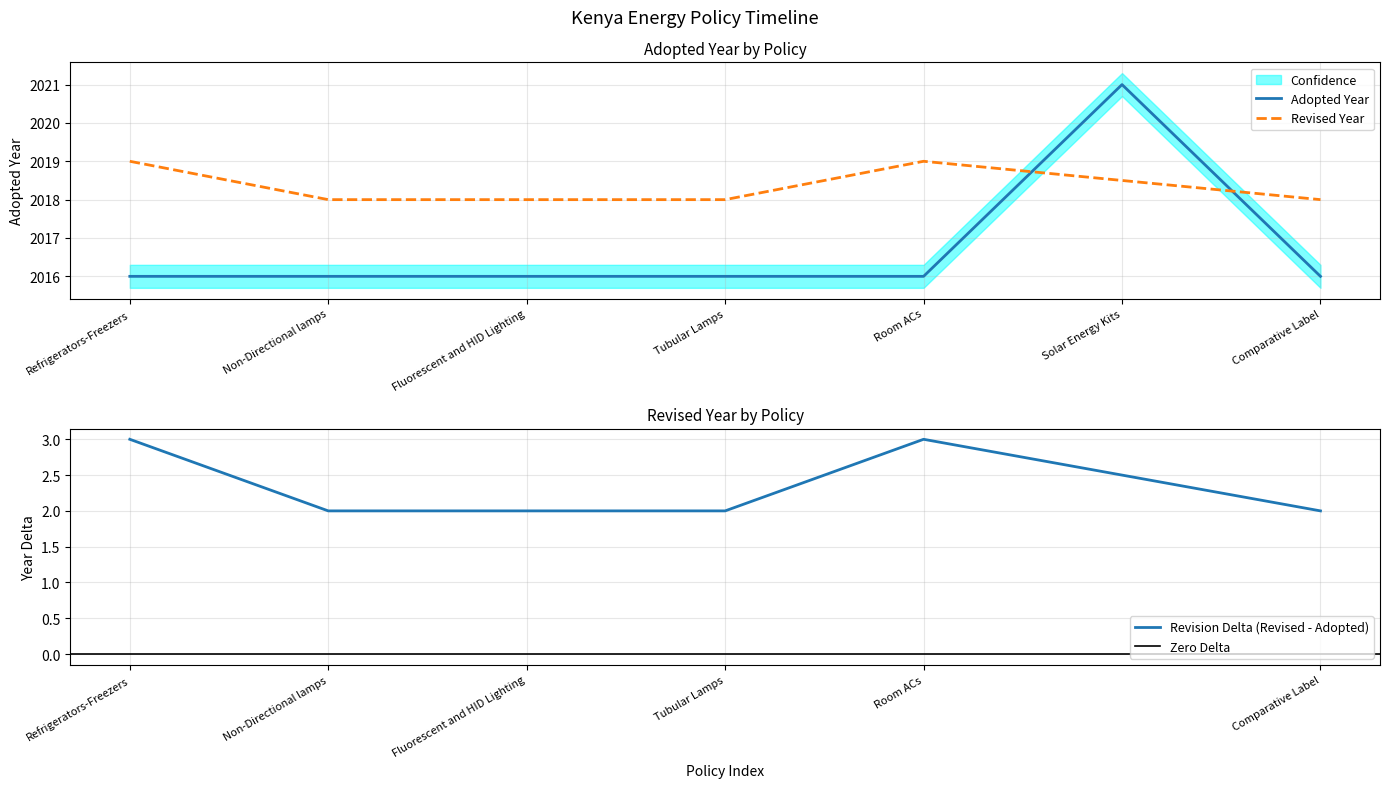

What is the difference between the maximum and minimum values?

5